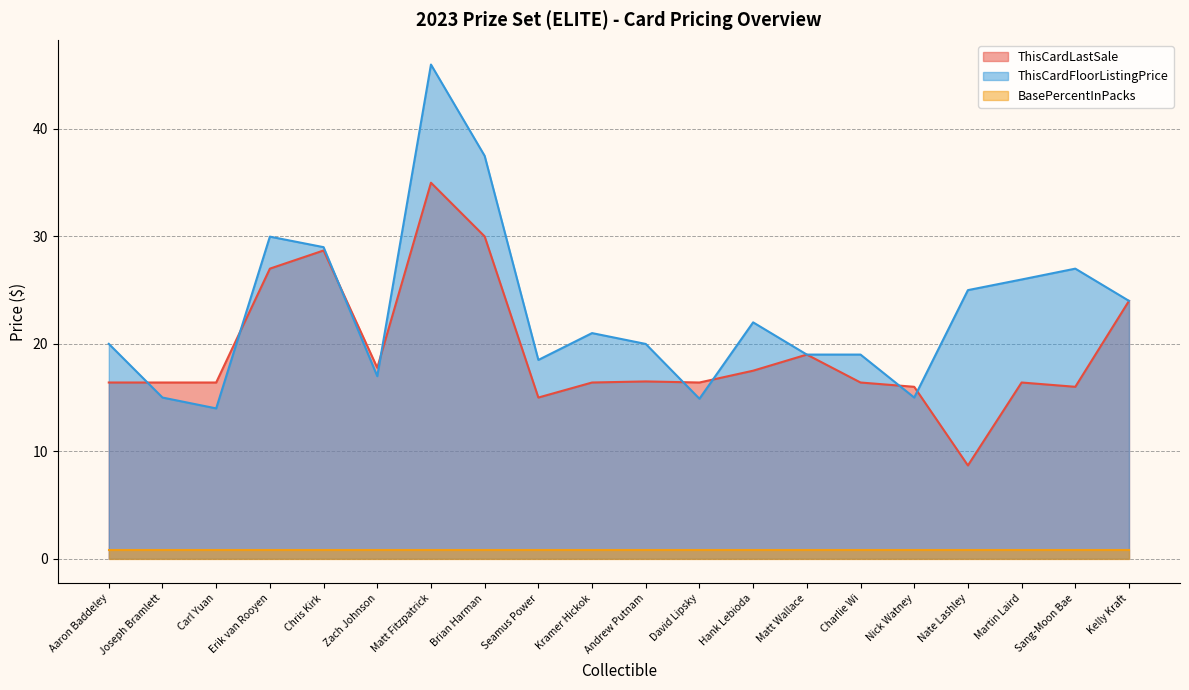

Does the chart have visible grid lines?

Yes